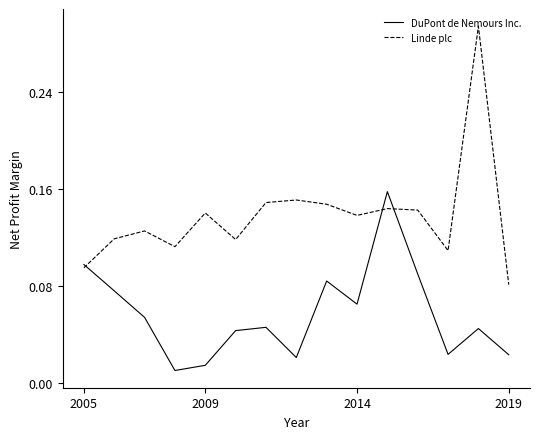

Which series has the widest spread of values?

Linde plc